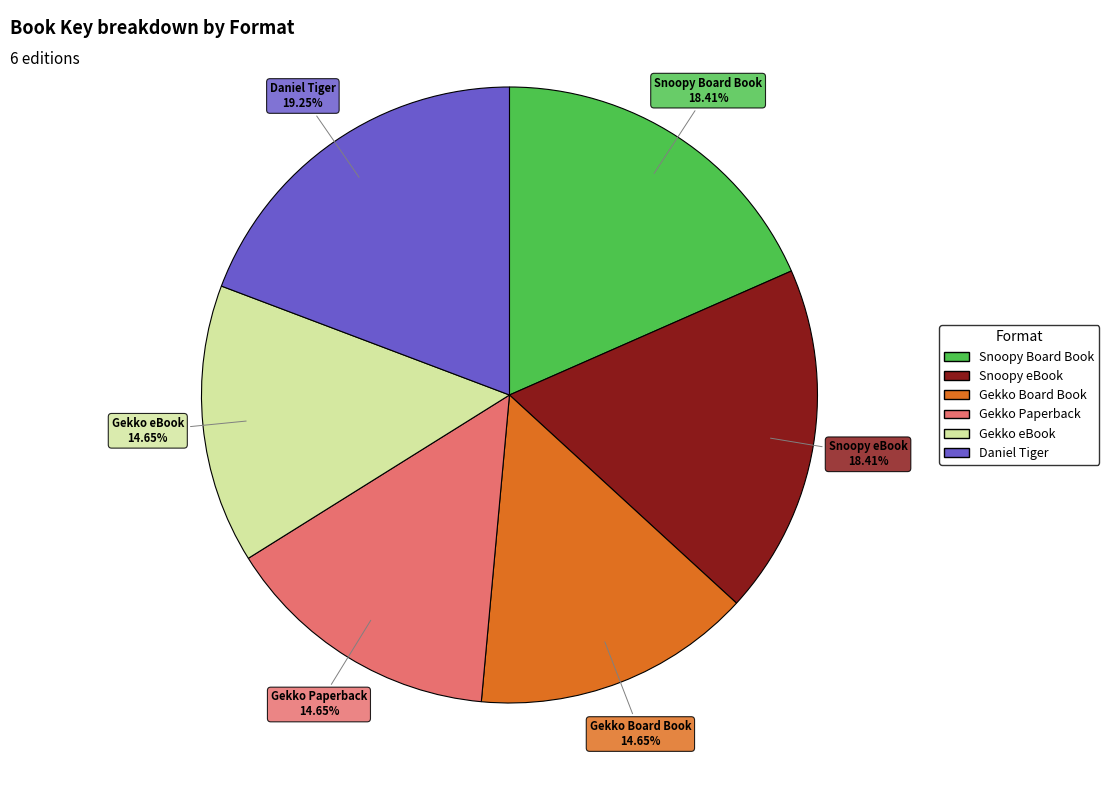

Is there a majority slice in this chart?

No